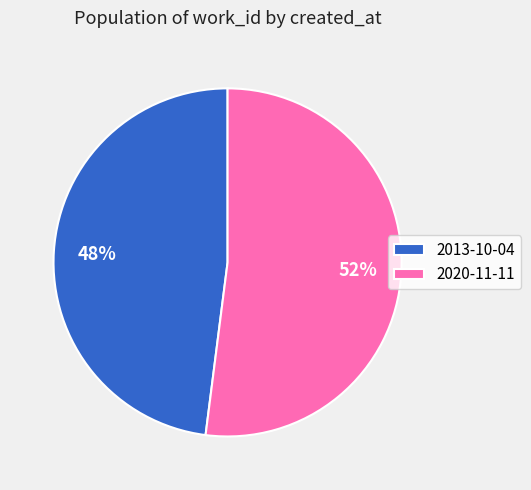

Combined, do 2020-11-11 and 2013-10-04 account for over 50%?

Yes